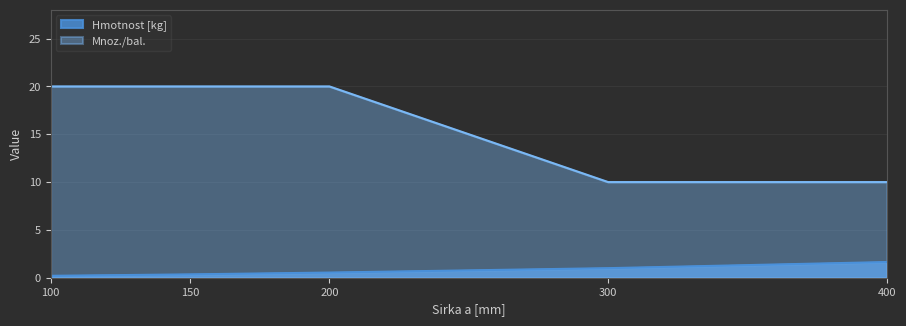

Rank the categories by Hmotnost [kg] value from lowest to highest.

100, 150, 200, 300, 400